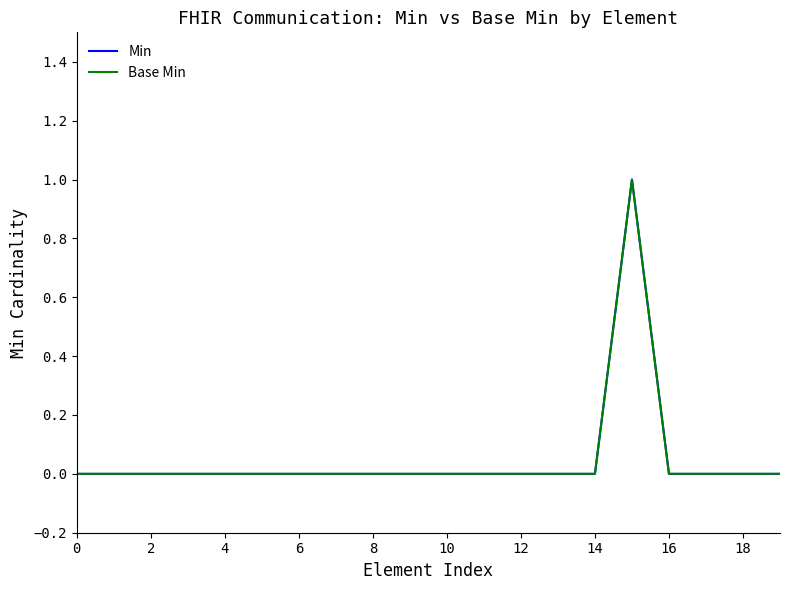

Does the chart display data point markers on the line(s)?

No